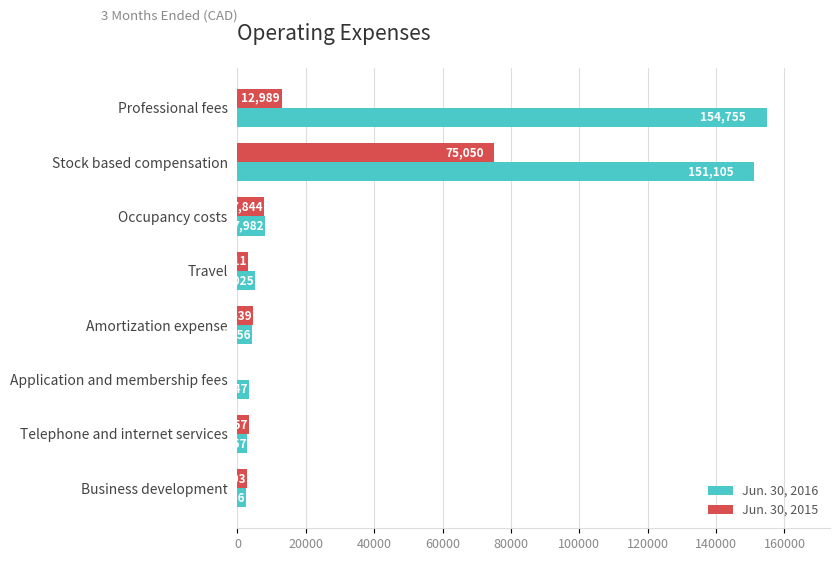

Between Application and membership fees and Business development, which series saw the biggest shift?

Jun. 30, 2015